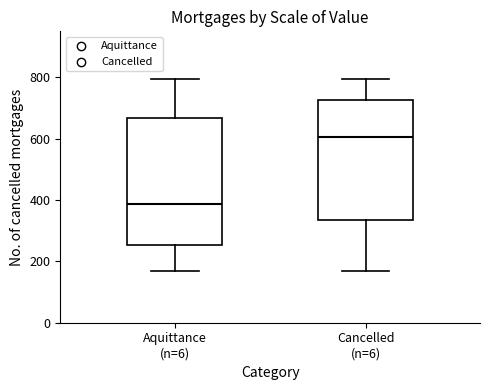

Comparing the boxes themselves (not the whiskers), which one is the tallest?

Aquittance (n=6)